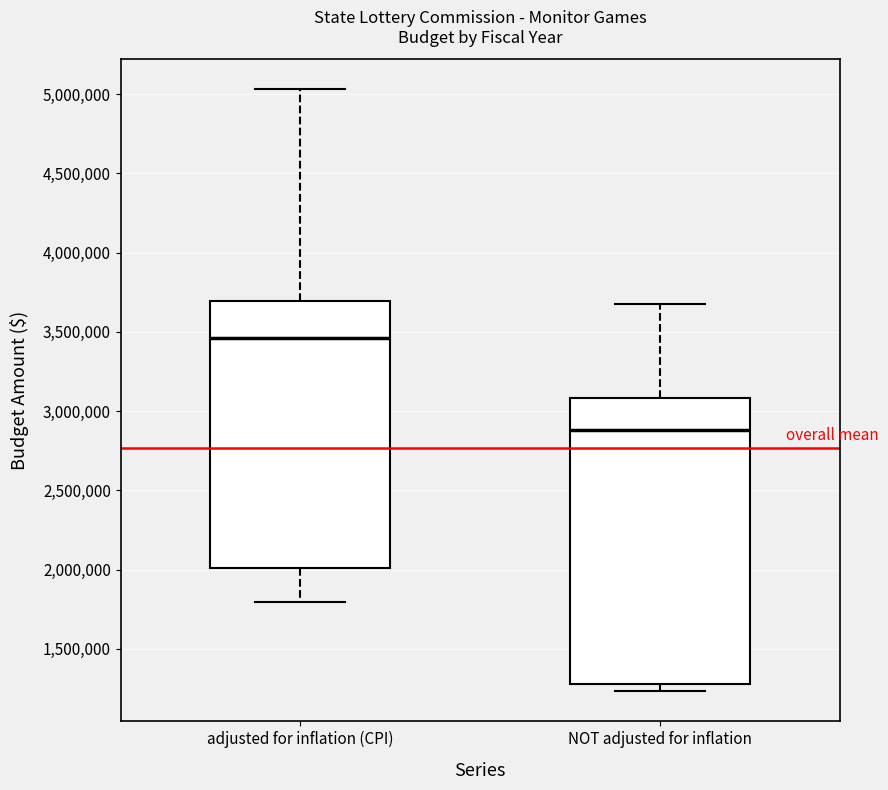

Reading left to right, transcribe this box plot: for each box, give where its median line is, the range the box spans, and where its two whiskers end, as read against the y-axis. The values are not printed on the chart, so give them approximately, as read against the axis.

adjusted for inflation (CPI): median 3450000, box 2000000 to 3700000, whiskers 1800000 to 5050000
NOT adjusted for inflation: median 2900000, box 1300000 to 3100000, whiskers 1250000 to 3700000